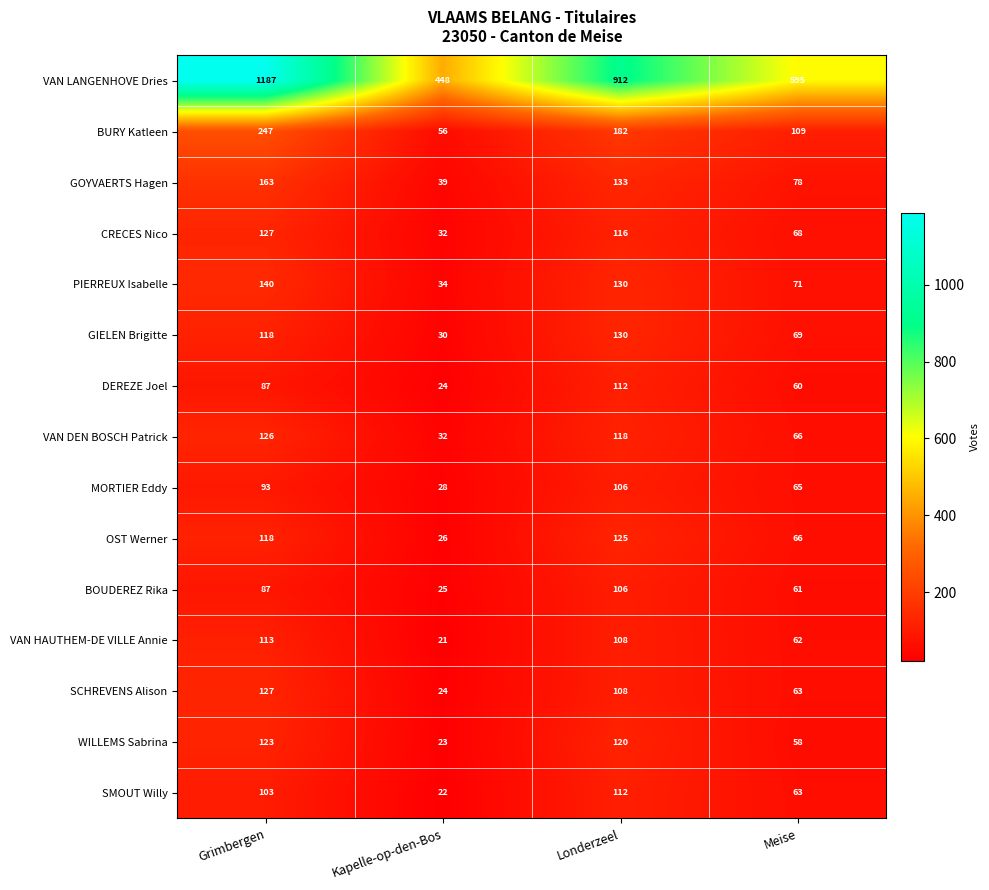

At which category does the chart reach its peak across all series?

Grimbergen